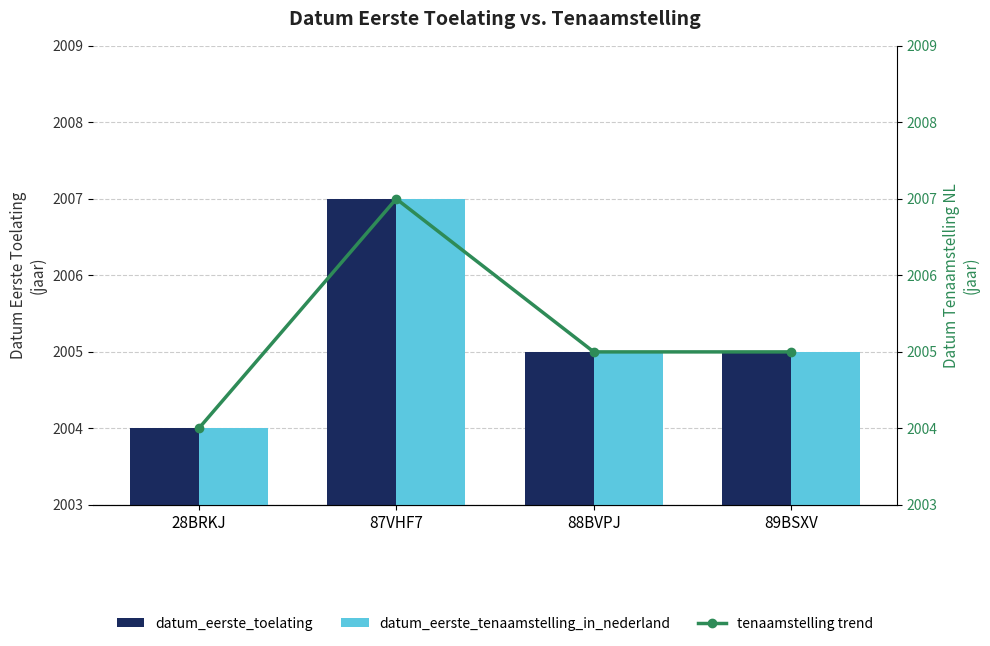

At 88BVPJ, list the series in order from smallest to largest.

datum_eerste_toelating, datum_eerste_tenaamstelling_in_nederland, tenaamstelling trend